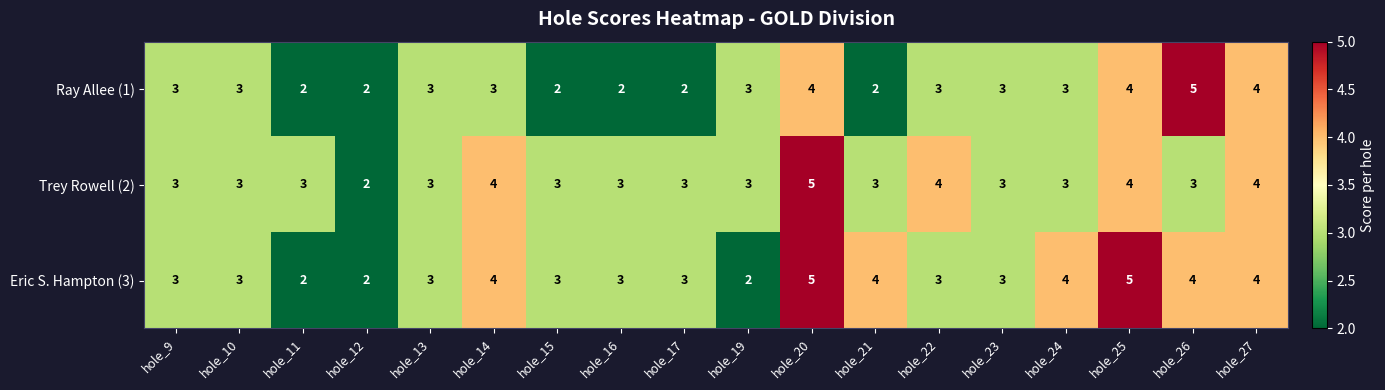

What is the total value across all series at hole_26?

12